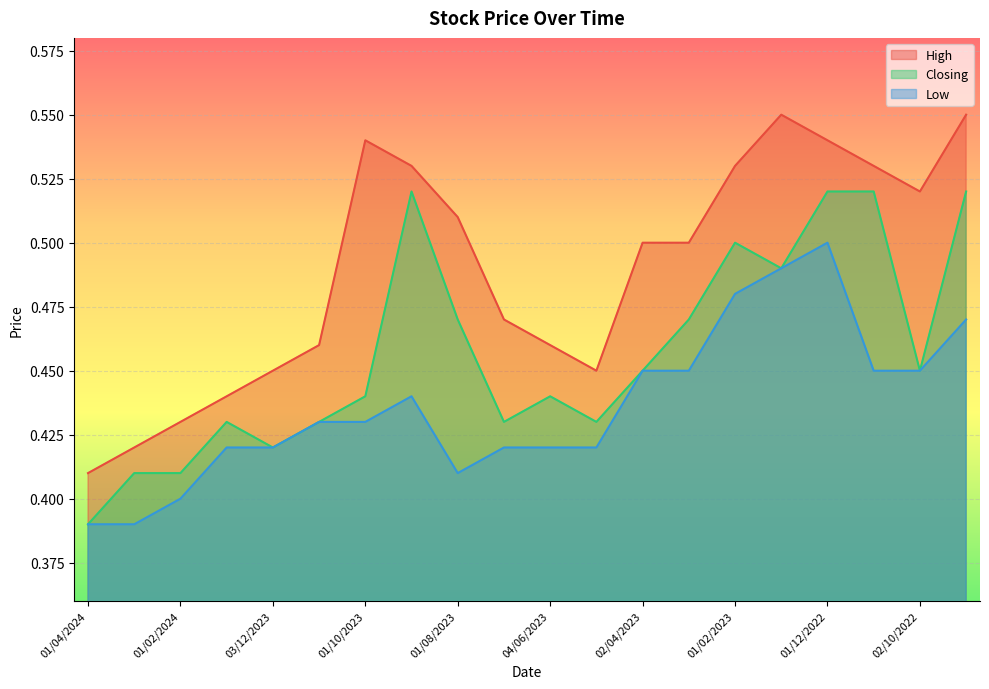

Reading right to left, transcribe all the data shown in this chart.

High: 0.6	0.5	0.5	0.5	0.6	0.5	0.5	0.5	0.5	0.5	0.5	0.5	0.5	0.5	0.5	0.5	0.4	0.4	0.4	0.4
Closing: 0.5	0.5	0.5	0.5	0.5	0.5	0.5	0.5	0.4	0.4	0.4	0.5	0.5	0.4	0.4	0.4	0.4	0.4	0.4	0.4
Low: 0.5	0.5	0.5	0.5	0.5	0.5	0.5	0.5	0.4	0.4	0.4	0.4	0.4	0.4	0.4	0.4	0.4	0.4	0.4	0.4